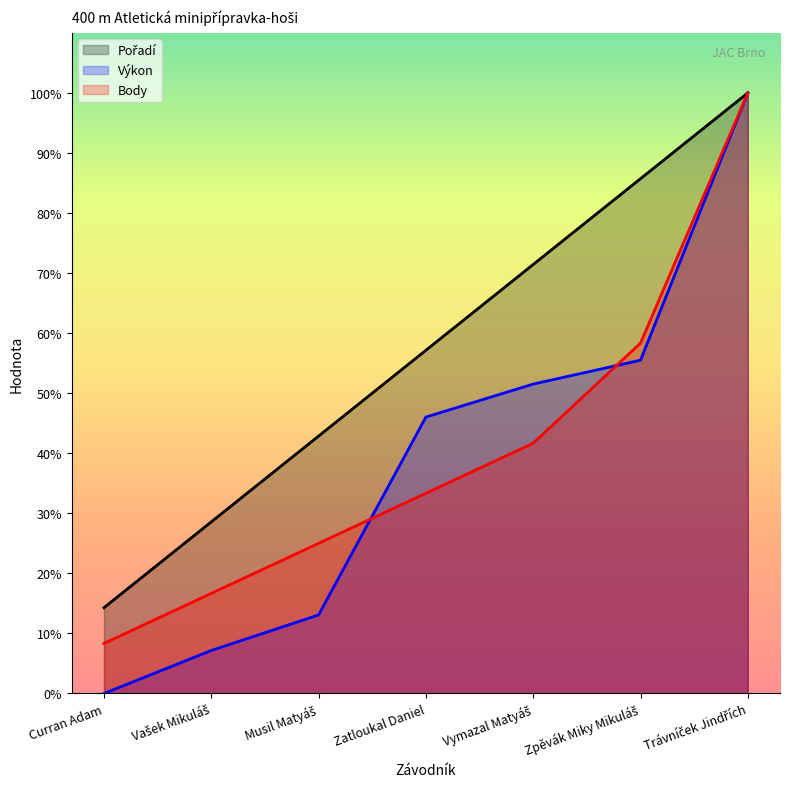

The Výkon series shows 13.1 at Musil Matyáš. True or false?

True